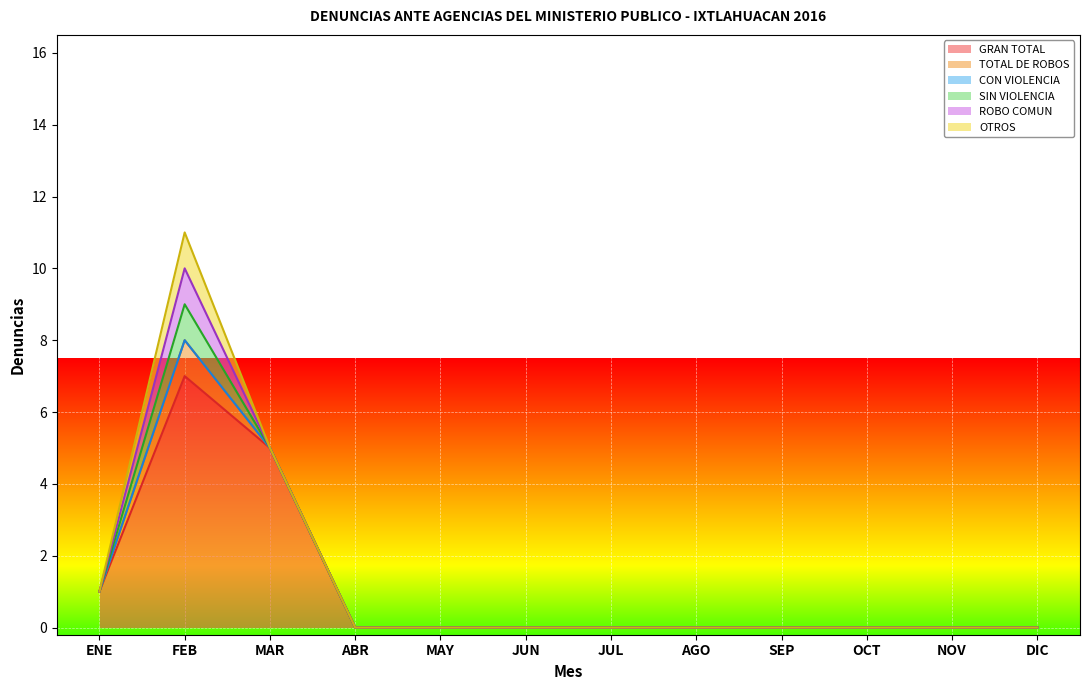

True or false: CON VIOLENCIA and TOTAL DE ROBOS cross at least once.

False